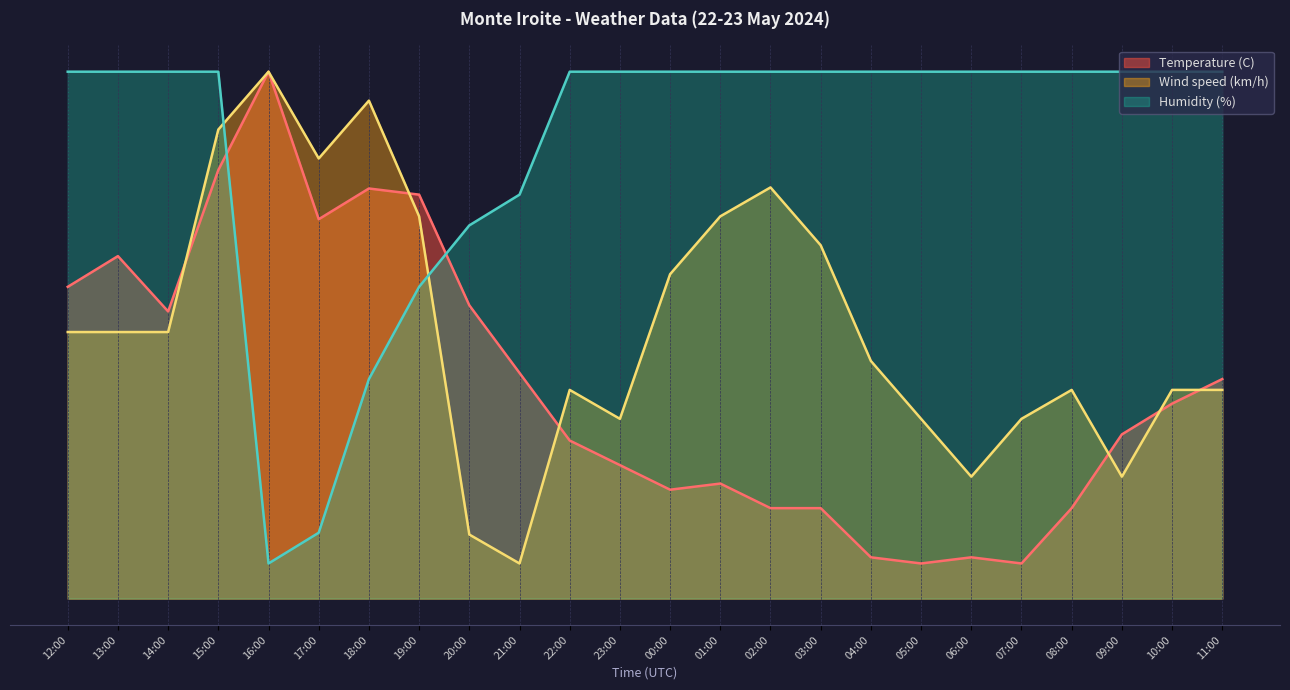

What is the sum of all Humidity (%) values?

310.1